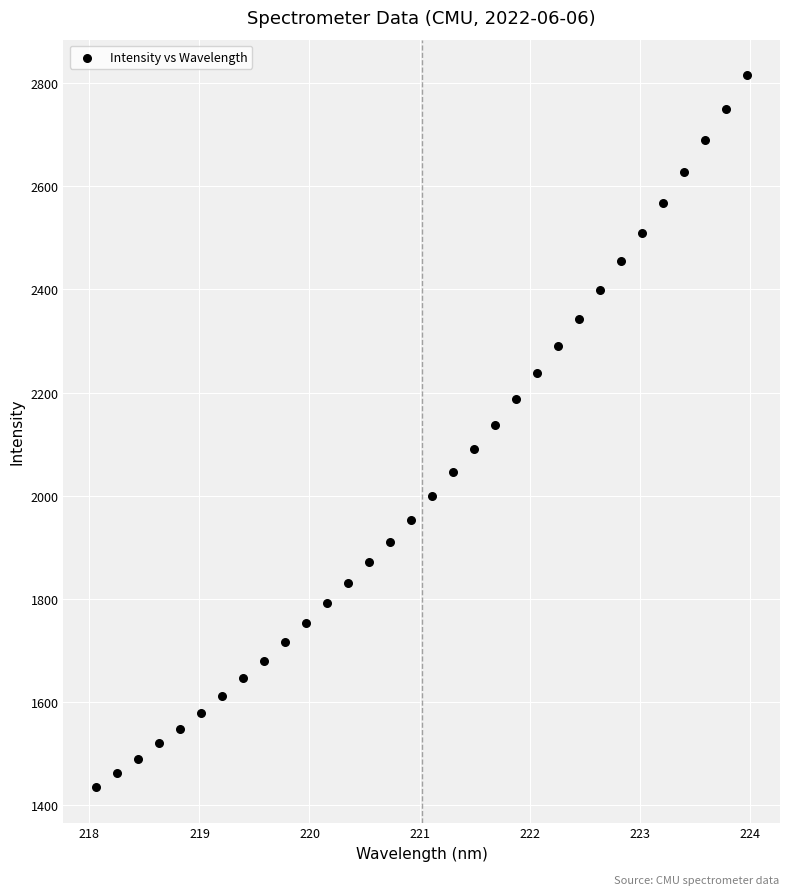

What is the range of X values (max minus min)?

5.9